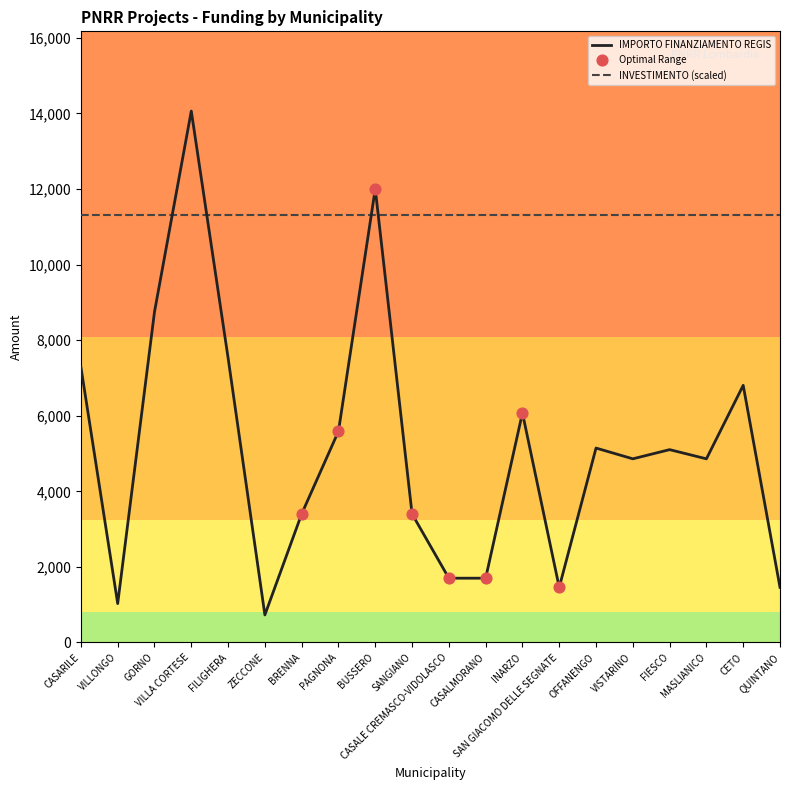

Which series has the widest spread of values?

IMPORTO FINANZIAMENTO REGIS